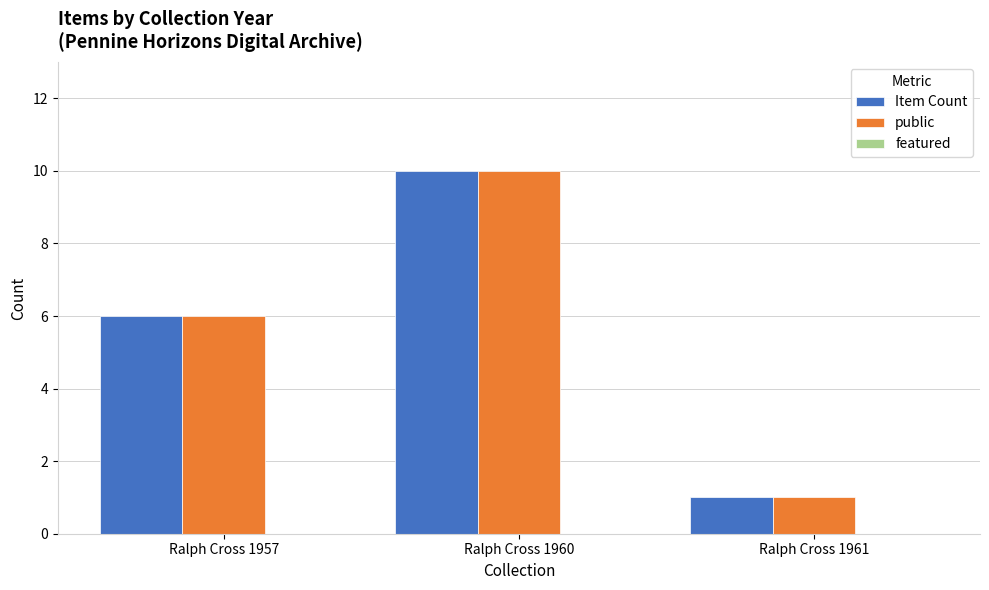

Count the number of categories in the chart.

3